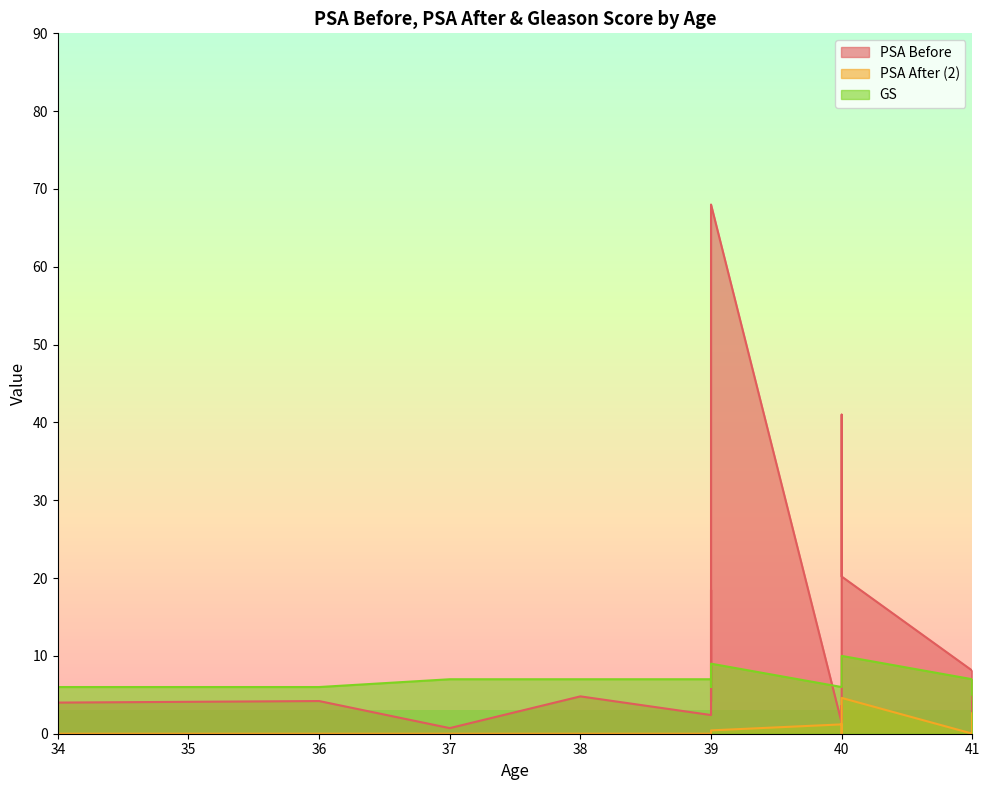

Which has a higher value, 34 or 39?

39